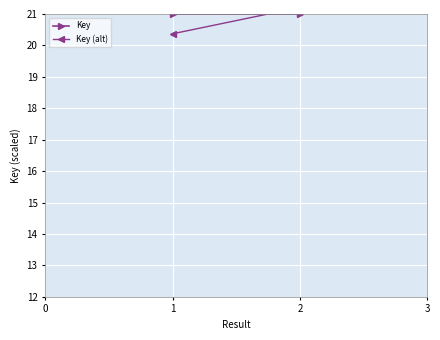

What is the sum of the Key values at 1 and 2?

42.0